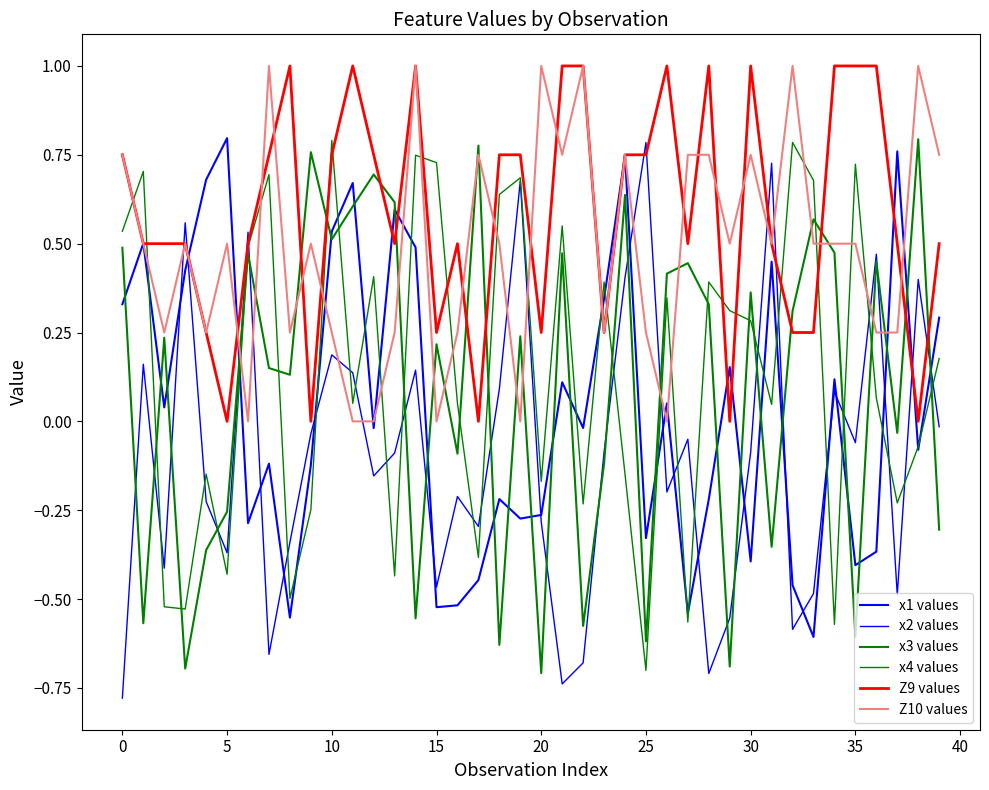

How many lines are shown in the chart?

6